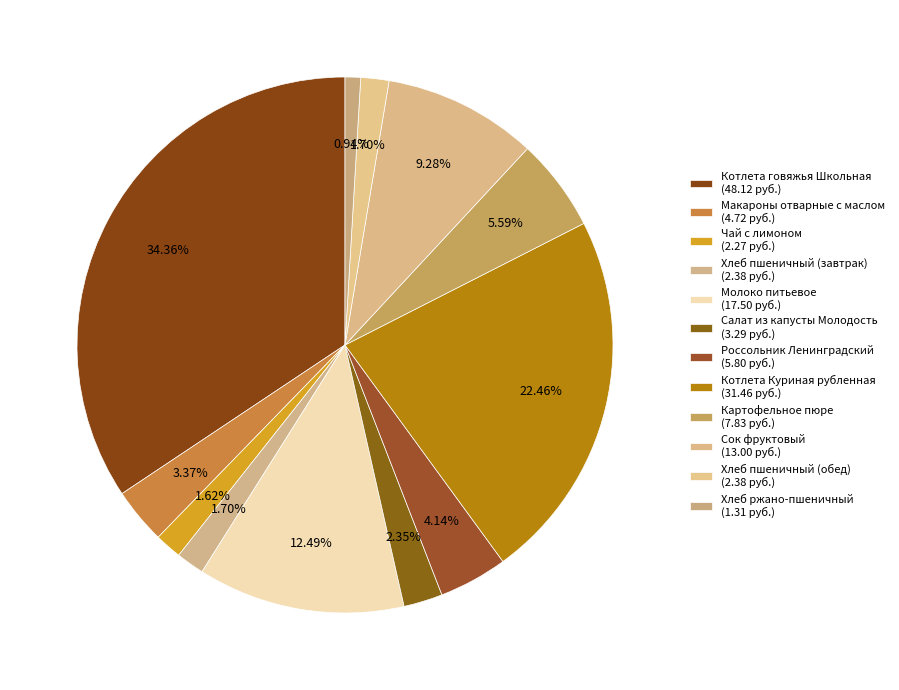

Count the number of slices in the pie.

12